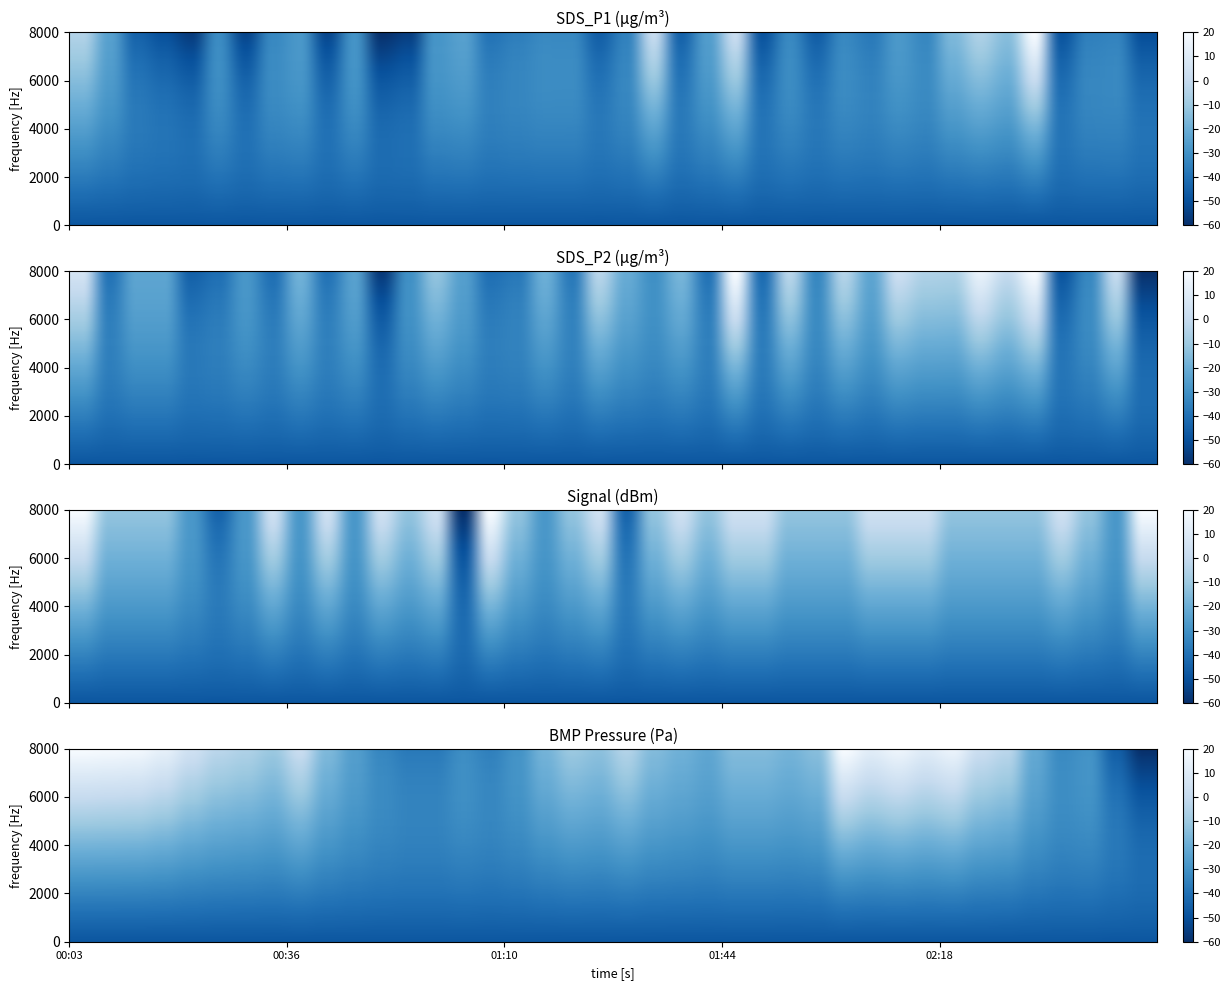

The SDS_P1 series shows -45.5 at 00:20. True or false?

True